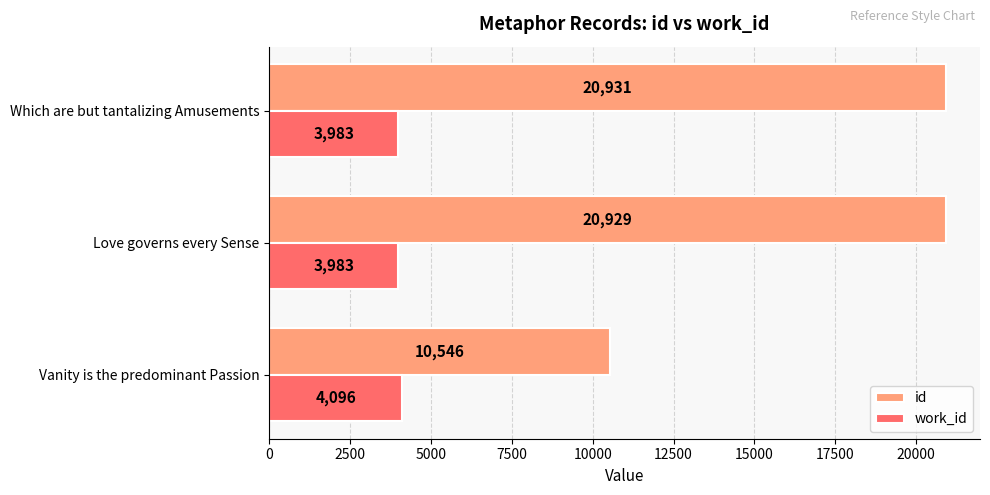

What is the approximate value of work_id at Which are but tantalizing Amusements, to the nearest 50?

4000